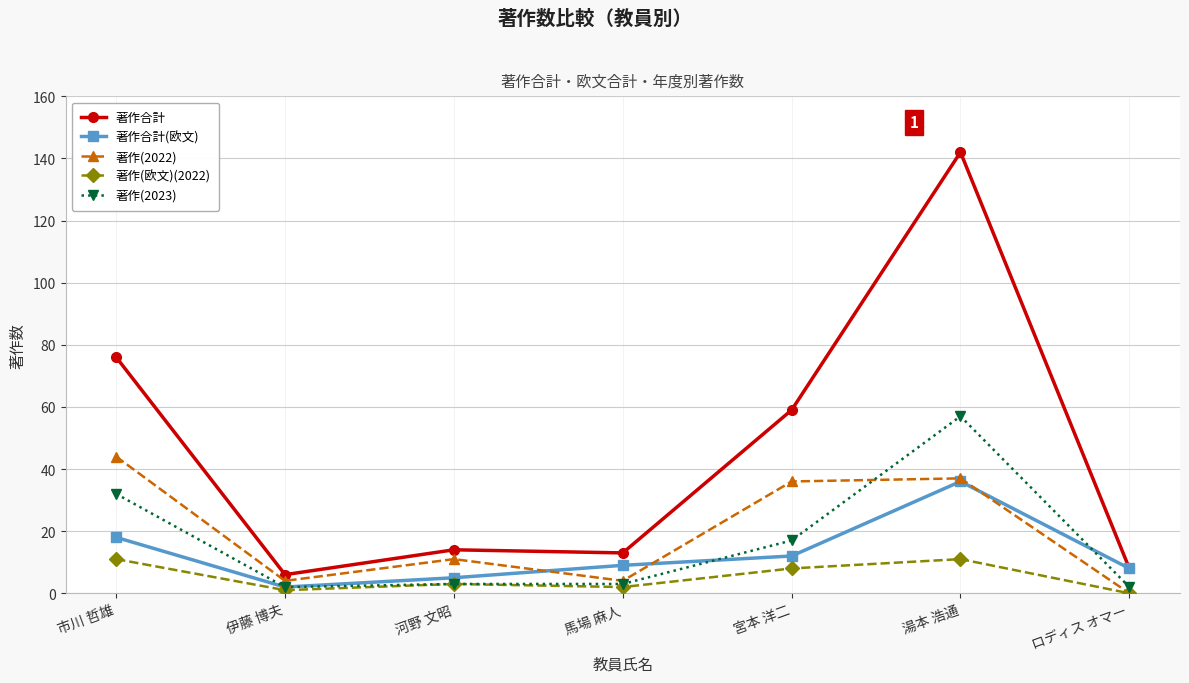

At which category is the sum across all series the highest?

湯本 浩通